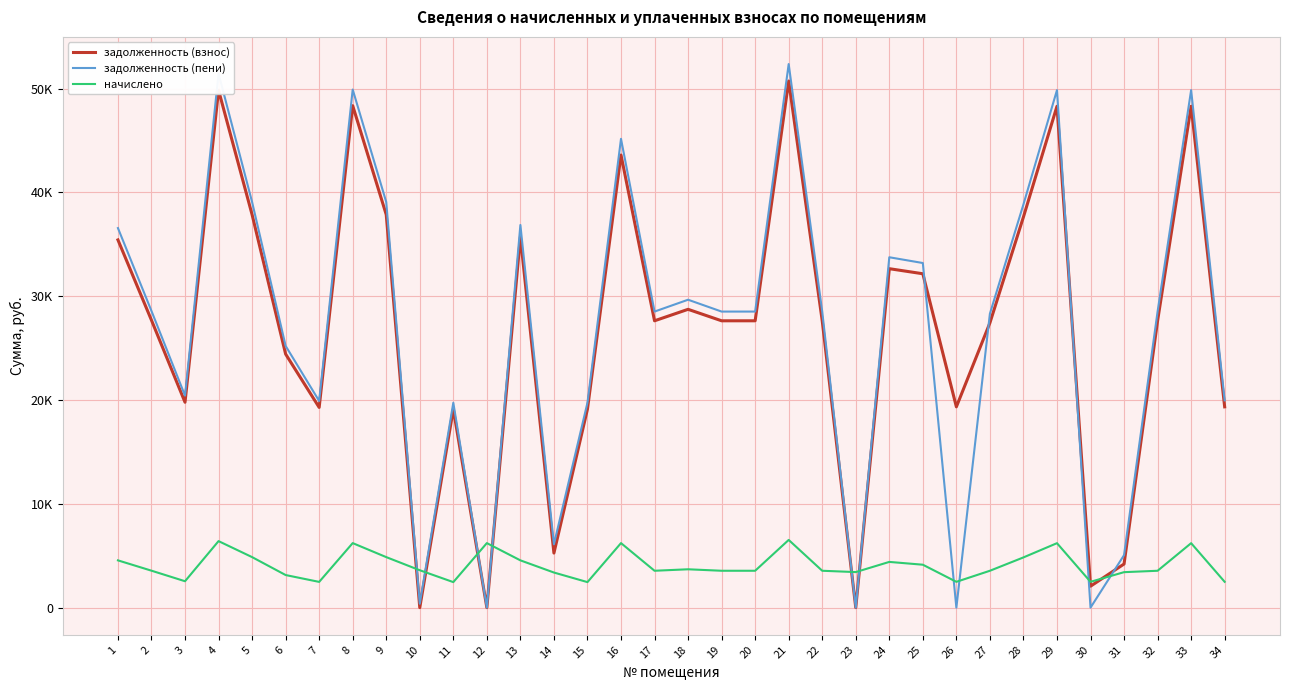

What are all the series names shown in the legend?

задолженность (взнос), задолженность (пени), начислено